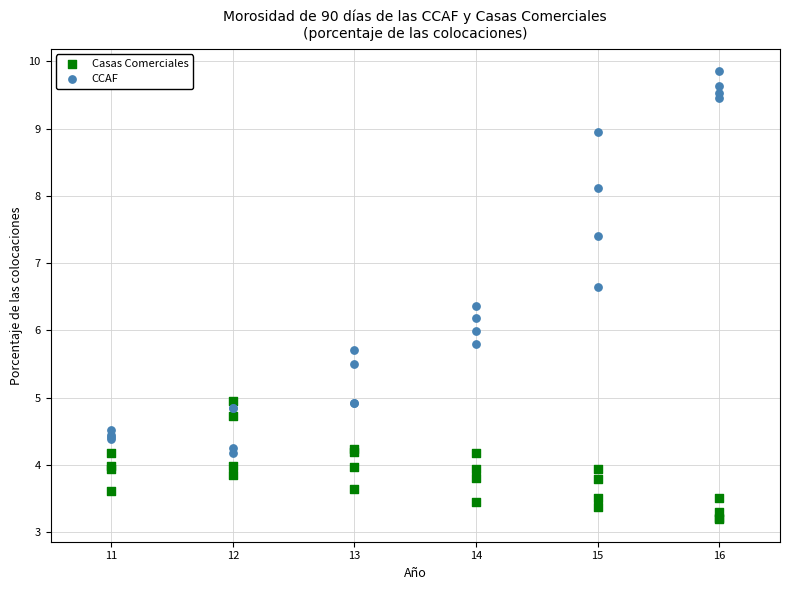

Which series reaches the minimum Y coordinate?

Casas Comerciales